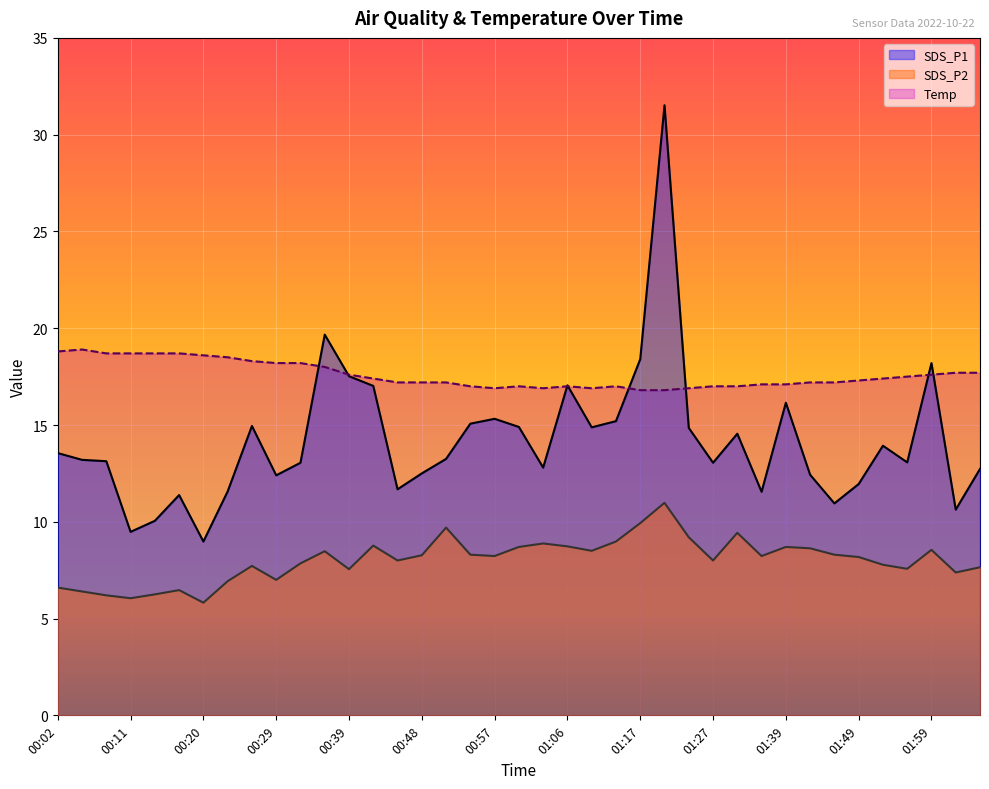

At how many categories does at least one series exceed 9?

39